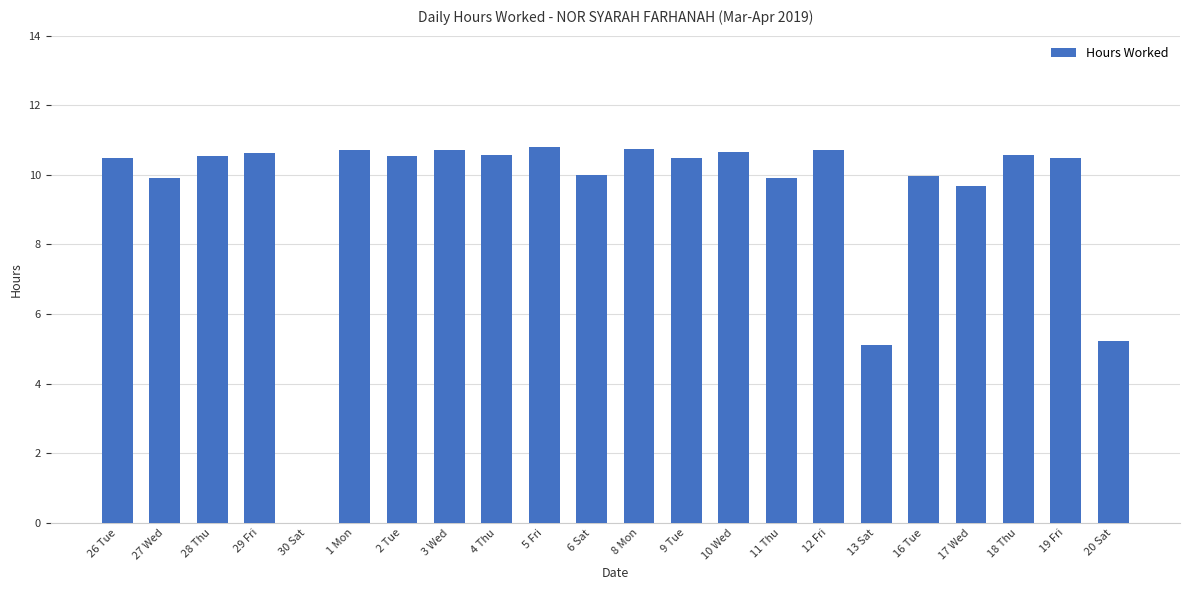

What is the greatest value displayed?

10.8